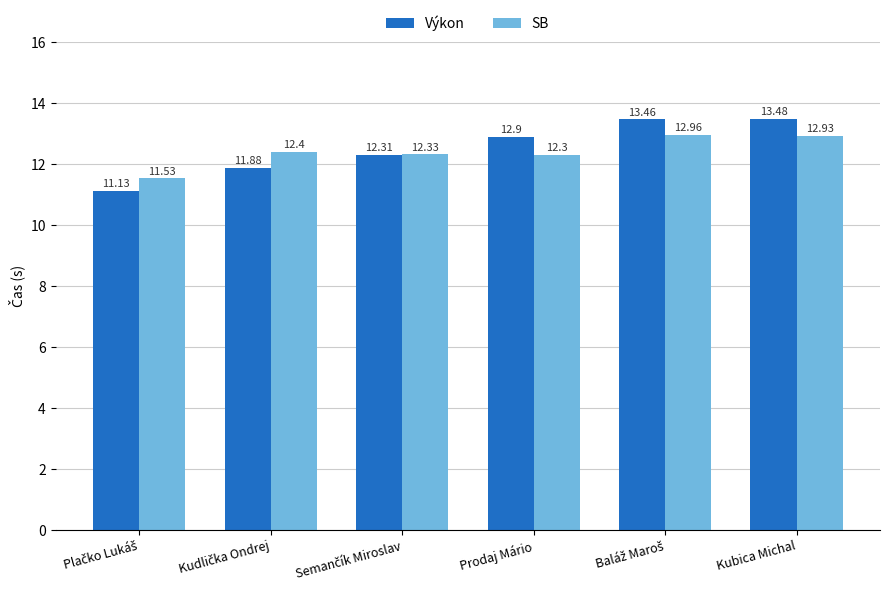

How many bars are there in total?

12